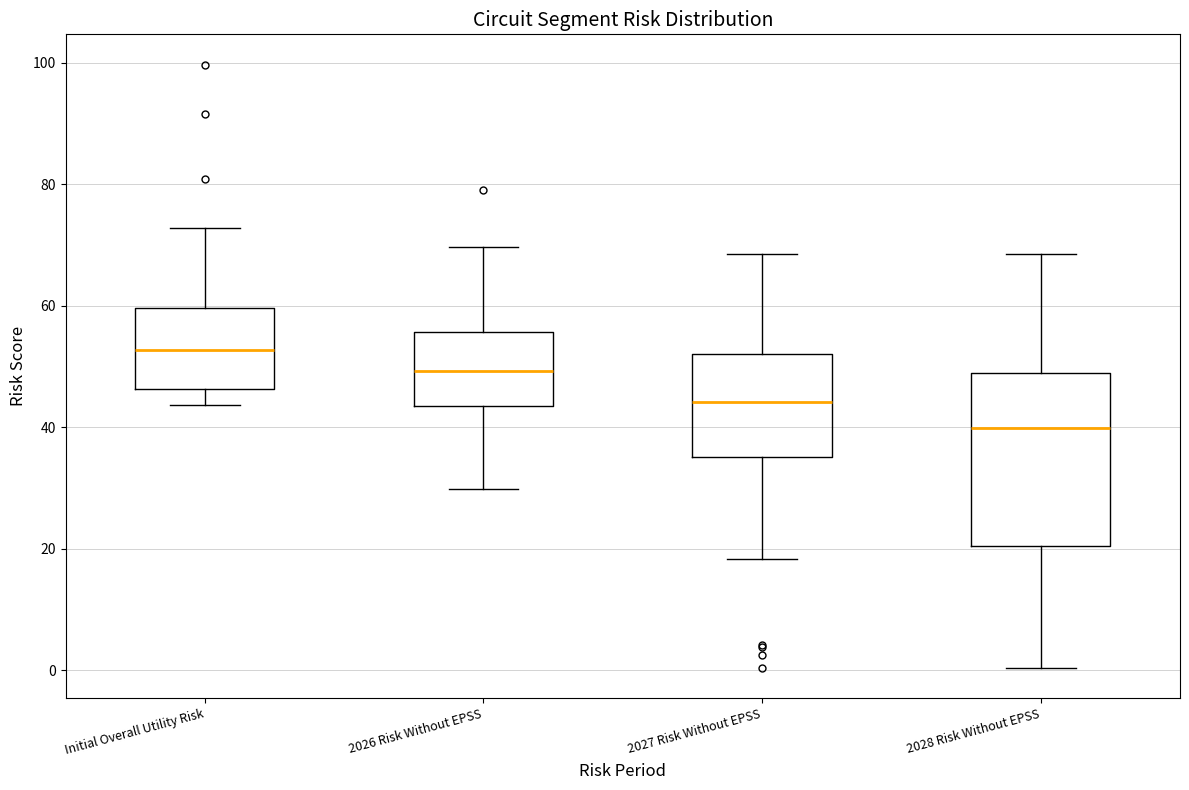

Reading left to right, transcribe this box plot: for each box, give where its median line is, the range the box spans, and where its two whiskers end, as read against the y-axis. The values are not printed on the chart, so give them approximately, as read against the axis.

Initial Overall Utility Risk: median 52, box 46 to 60, whiskers 44 to 72
2026 Risk Without EPSS: median 50, box 44 to 56, whiskers 30 to 70
2027 Risk Without EPSS: median 44, box 36 to 52, whiskers 18 to 68
2028 Risk Without EPSS: median 40, box 20 to 48, whiskers 0 to 68